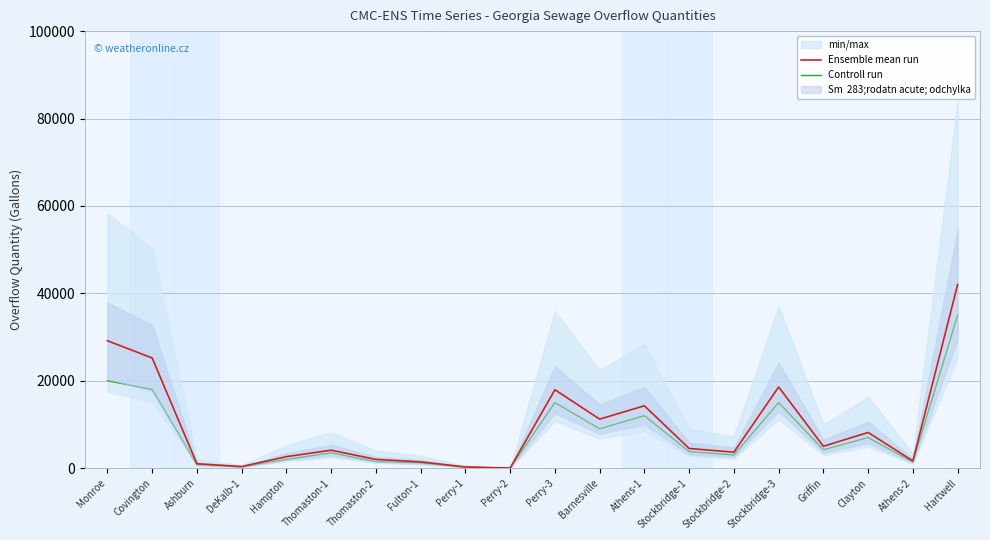

True or false: Ensemble mean run has a value of 1233 at Thomaston-2.

False